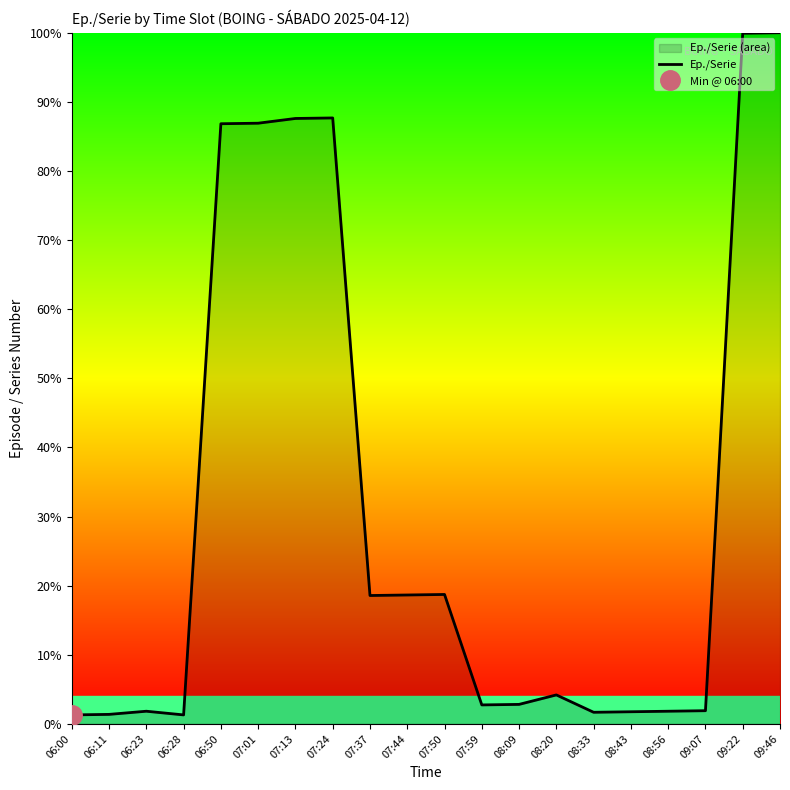

How many interior local valleys (lower than both neighbors) does the data have?

4